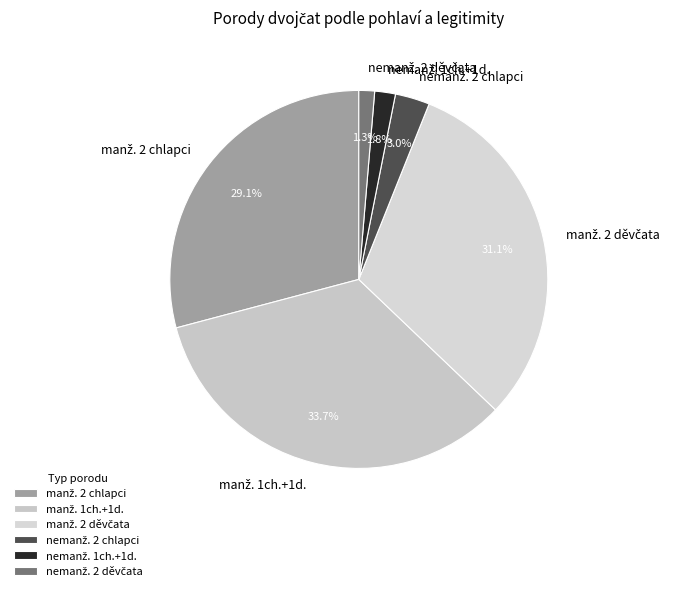

Is there any slice that represents more than half of the pie?

No